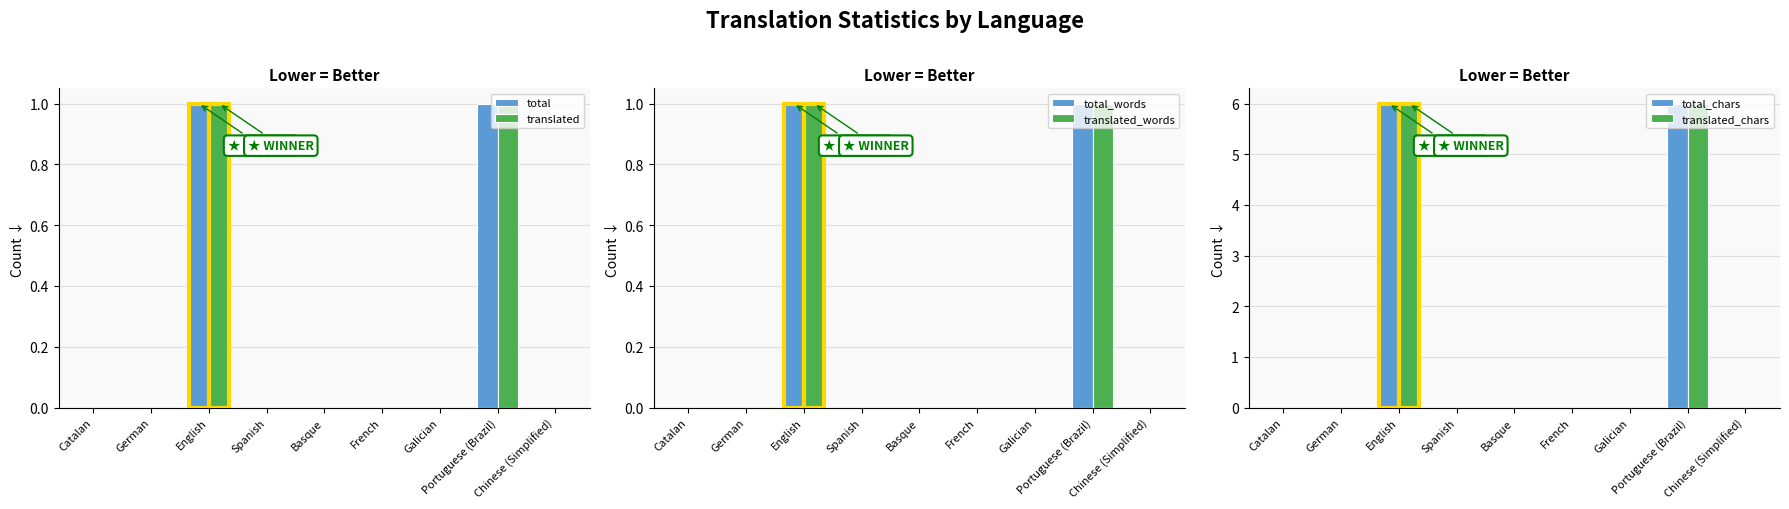

Are the bars grouped side by side (vs. stacked)?

Yes